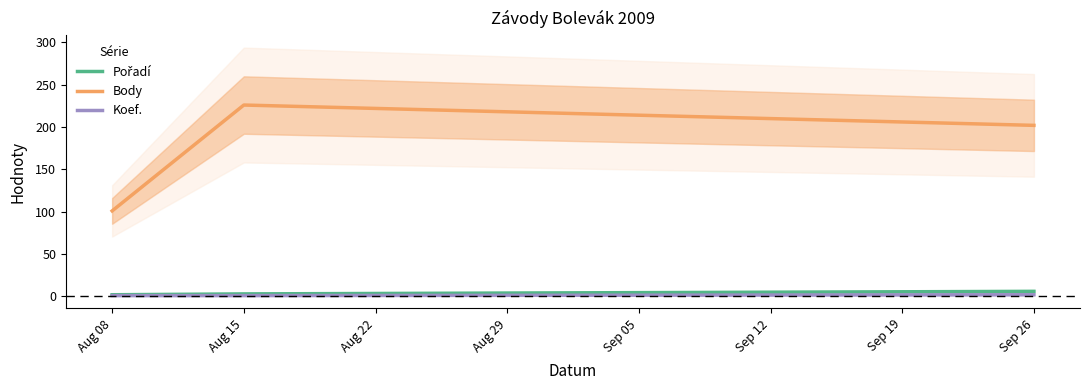

What is the maximum value for Pořadí?

6